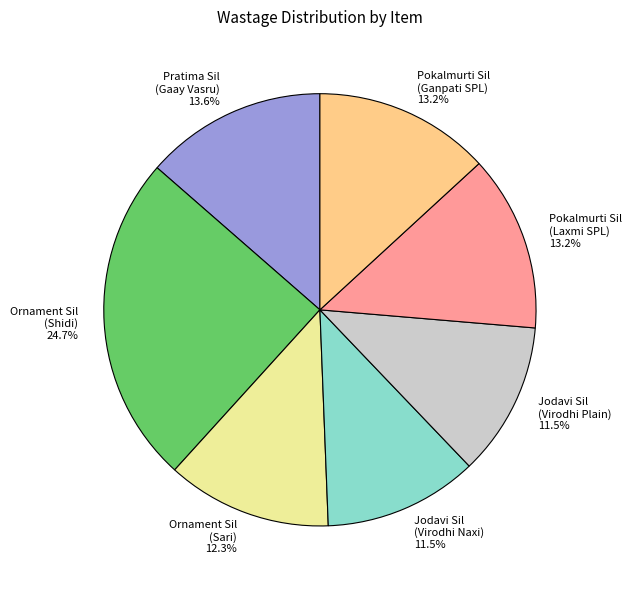

Is Ornament Sil (Shidi) the majority of the pie?

No